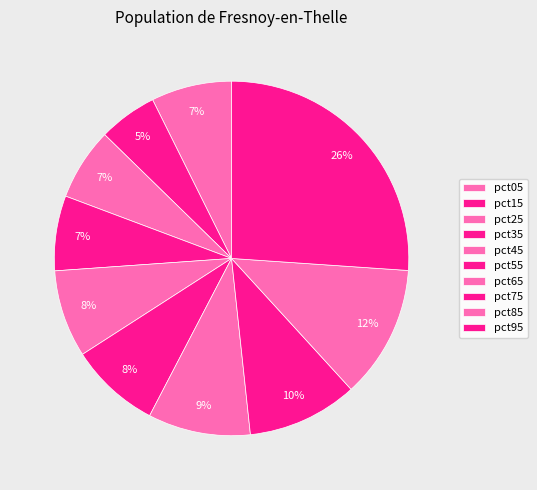

To the nearest percent, what is the difference between the pct95 and pct05 slice percentages?

19%